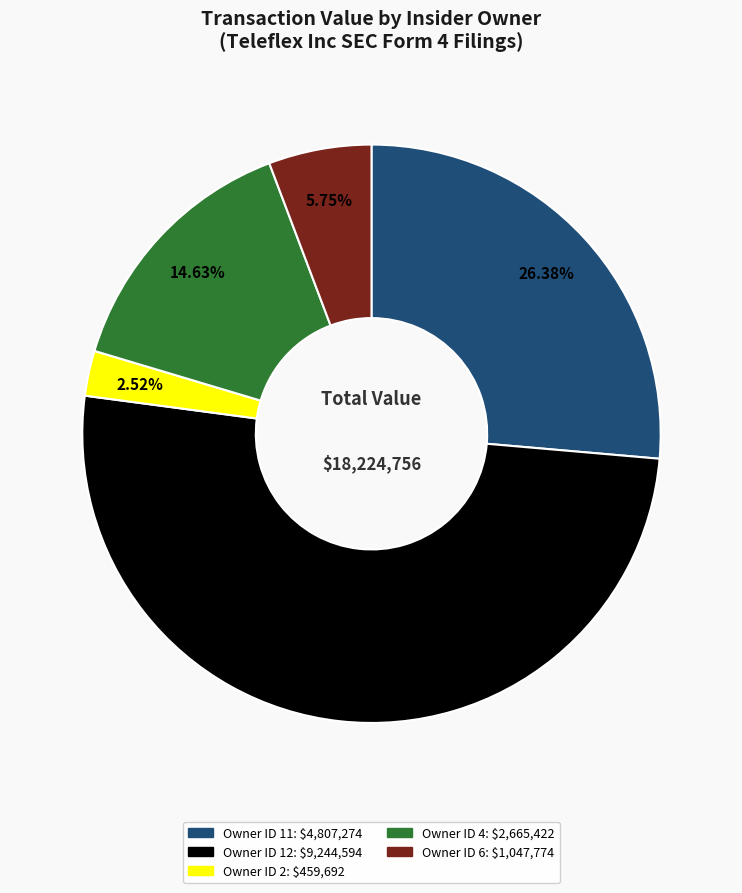

Is there any slice that represents more than half of the pie?

Yes